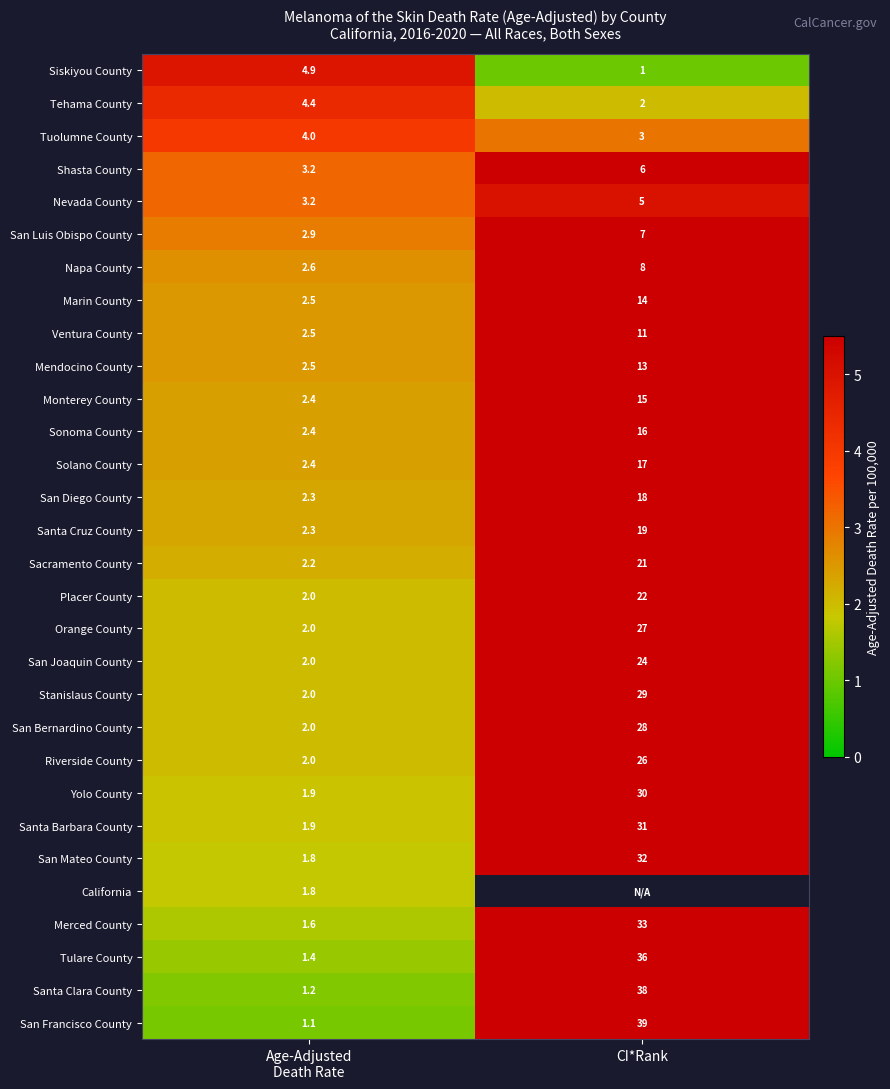

True or false: Solano County has a value of 17.0 at CI*Rank.

True